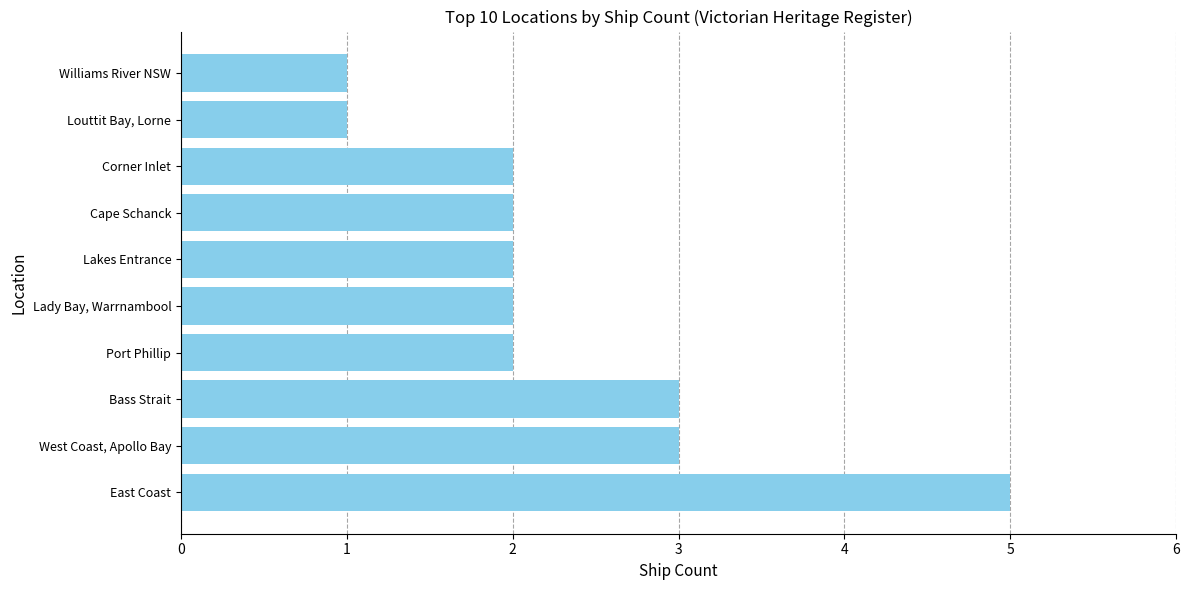

Is it true that the value at Louttit Bay, Lorne is 1?

True